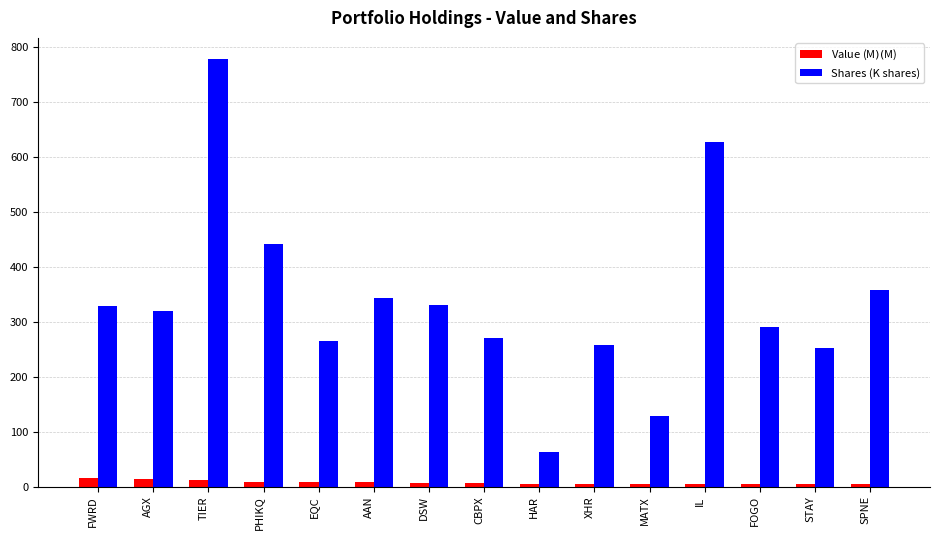

What is the spread (max minus min) of values at MATX?

124.2